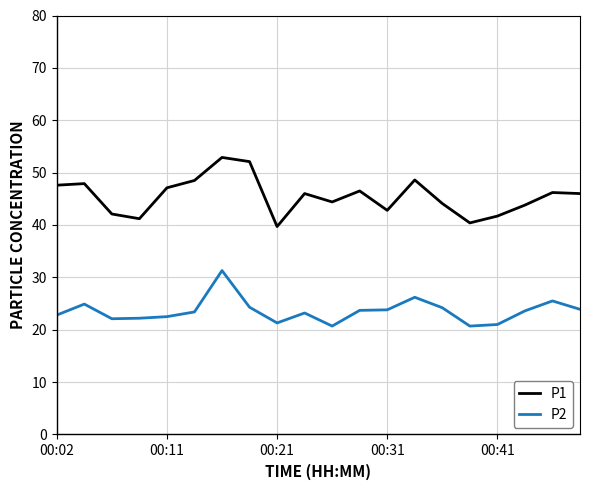

True or false: P1 and P2 cross at least once.

False